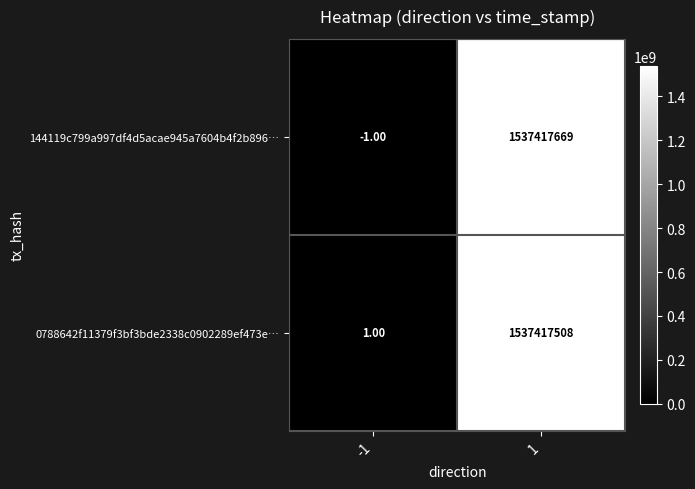

Between -1 and 1, which series saw the biggest shift?

144119c799a997df4d5acae945a7604b4f2b896…